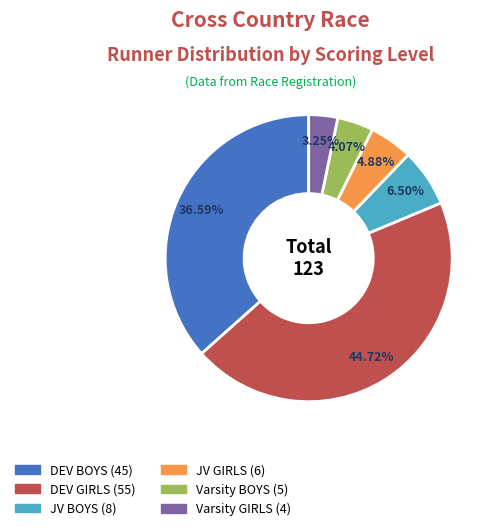

How many segments does this pie chart have?

6